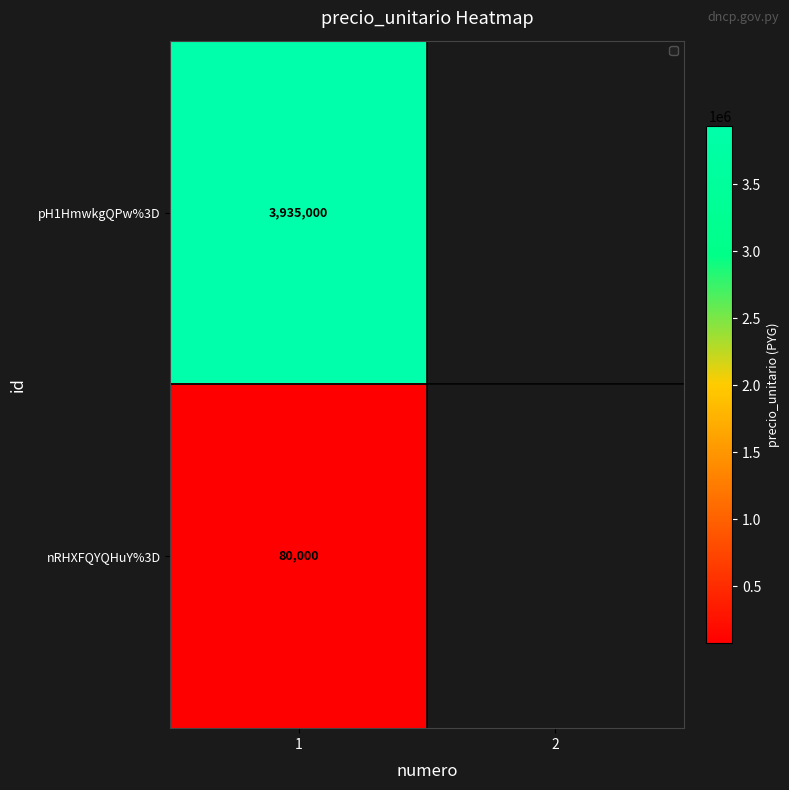

What is the total value across all series at 1?

4015000